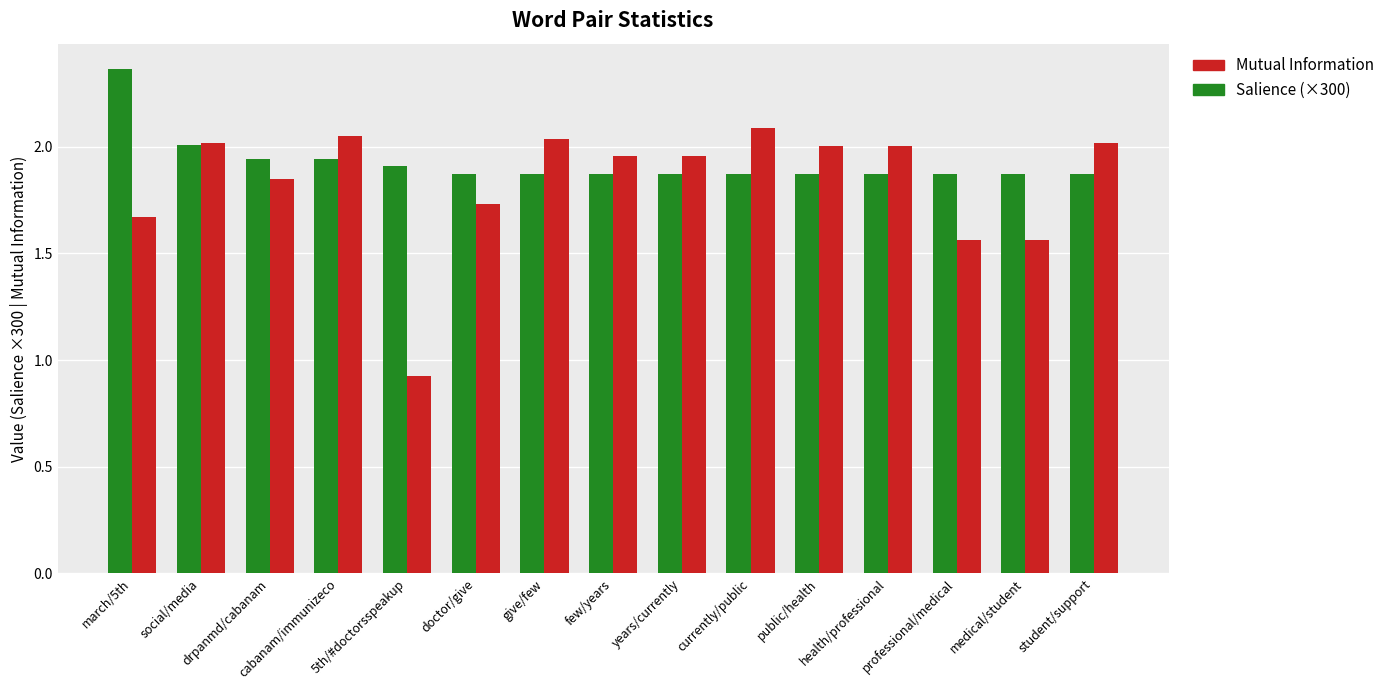

What position from the left is medical/student?

14